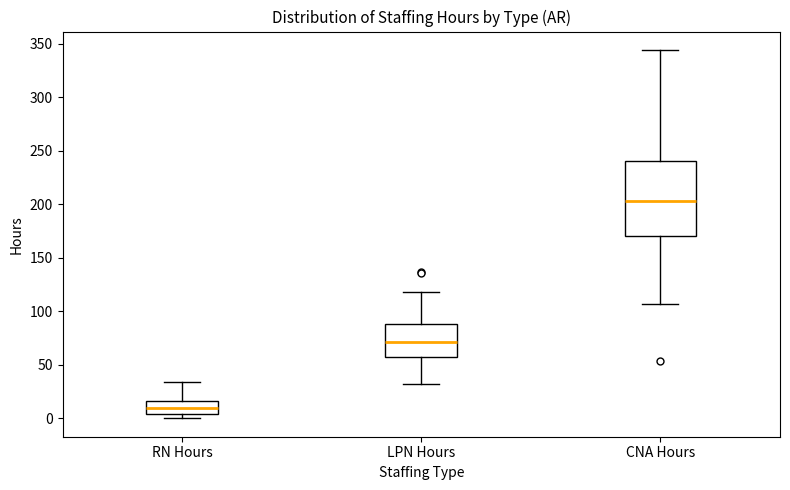

Which box has the lowest median line?

RN Hours